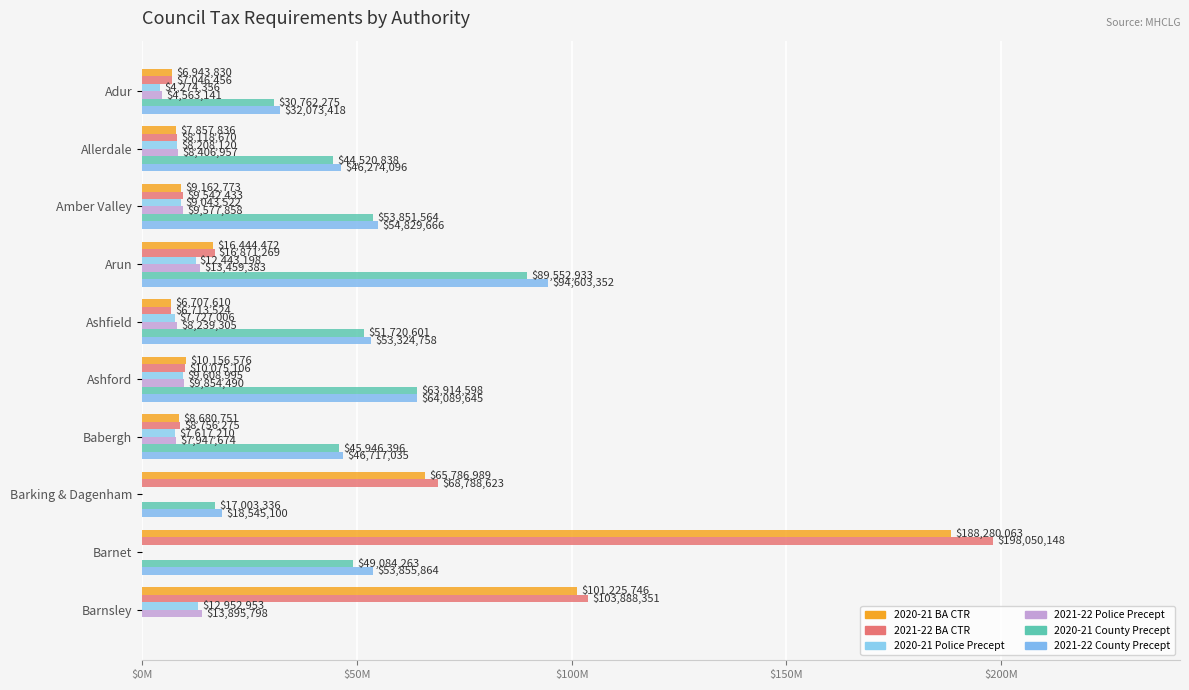

Reading left to right, what are all the values shown in this chart?

2020-21 BA CTR: 6943830	7857836	9162773	16444472	6707610	10156576	8680751	65786989	188280063	101225746
2021-22 BA CTR: 7046456	8118670	9542433	16871269	6713524	10075106	8756275	68788623	198050148	103888351
2020-21 Police Precept: 4274356	8208120	9043522	12443198	7727006	9608995	7617210	0	0	12952953
2021-22 Police Precept: 4563141	8406957	9577858	13459383	8239305	9854490	7947674	0	0	13895798
2020-21 County Precept: 30762275	44520838	53851564	89552933	51720601	63914598	45946396	17003336	49084263	0
2021-22 County Precept: 32073418	46274096	54829666	94603352	53324758	64089645	46717035	18545100	53855864	0